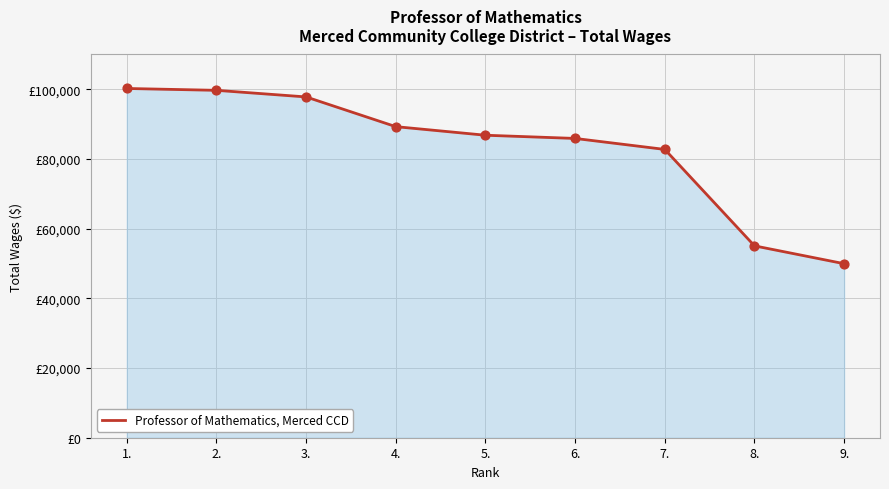

Approximately how many times larger is the value at 2. compared to 5.?

1.1